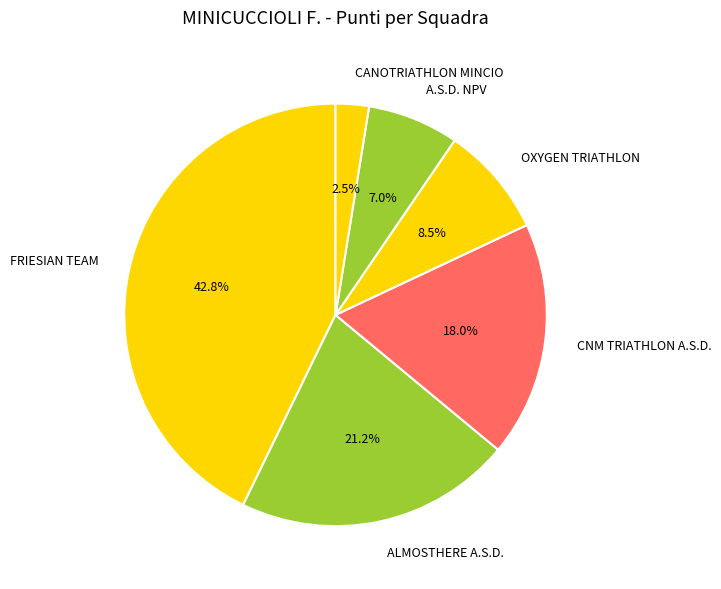

What is the largest slice in the pie chart?

FRIESIAN TEAM